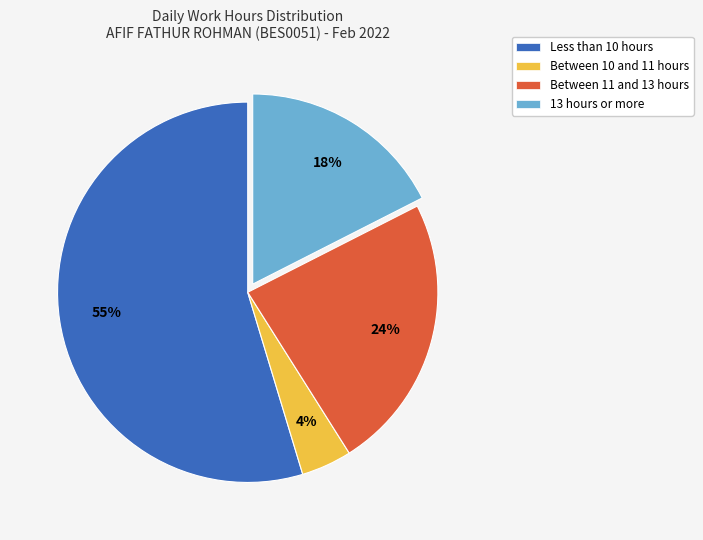

Do Less than 10 hours and Between 10 and 11 hours together represent more than half of the pie?

Yes